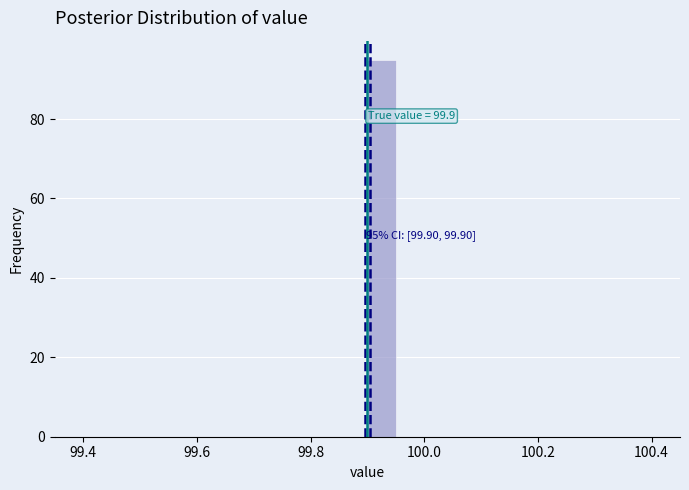

Around what value on the x-axis is the tallest bar? Give the approximate position of its centre, as read against the axis.

99.92